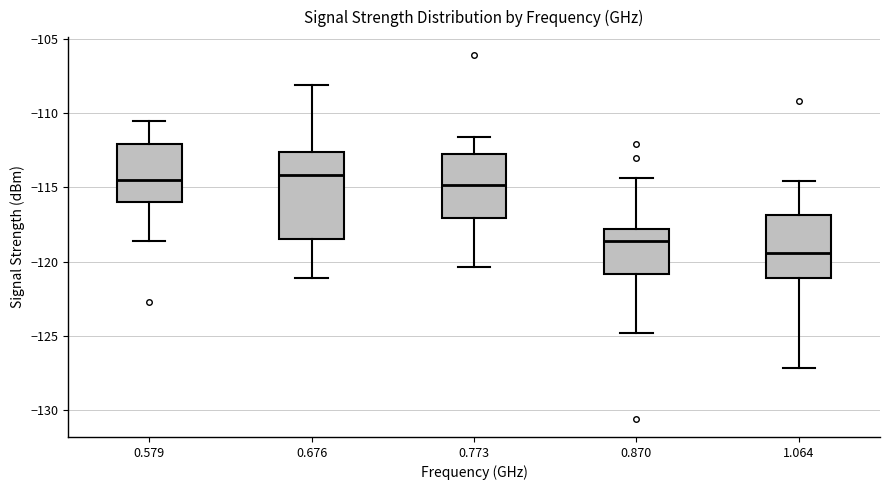

Reading left to right, read every box against the y-axis: the position of its median line, the range the box covers, and the ends of its whiskers. The values are not printed on the chart, so give them approximately, as read against the axis.

0.579: median -114.5, box -116.0 to -112.0, whiskers -118.5 to -110.5
0.676: median -114.0, box -118.5 to -112.5, whiskers -121.0 to -108.0
0.773: median -115.0, box -117.0 to -112.5, whiskers -120.5 to -111.5
0.870: median -118.5, box -121.0 to -118.0, whiskers -125.0 to -114.5
1.064: median -119.5, box -121.0 to -117.0, whiskers -127.0 to -114.5